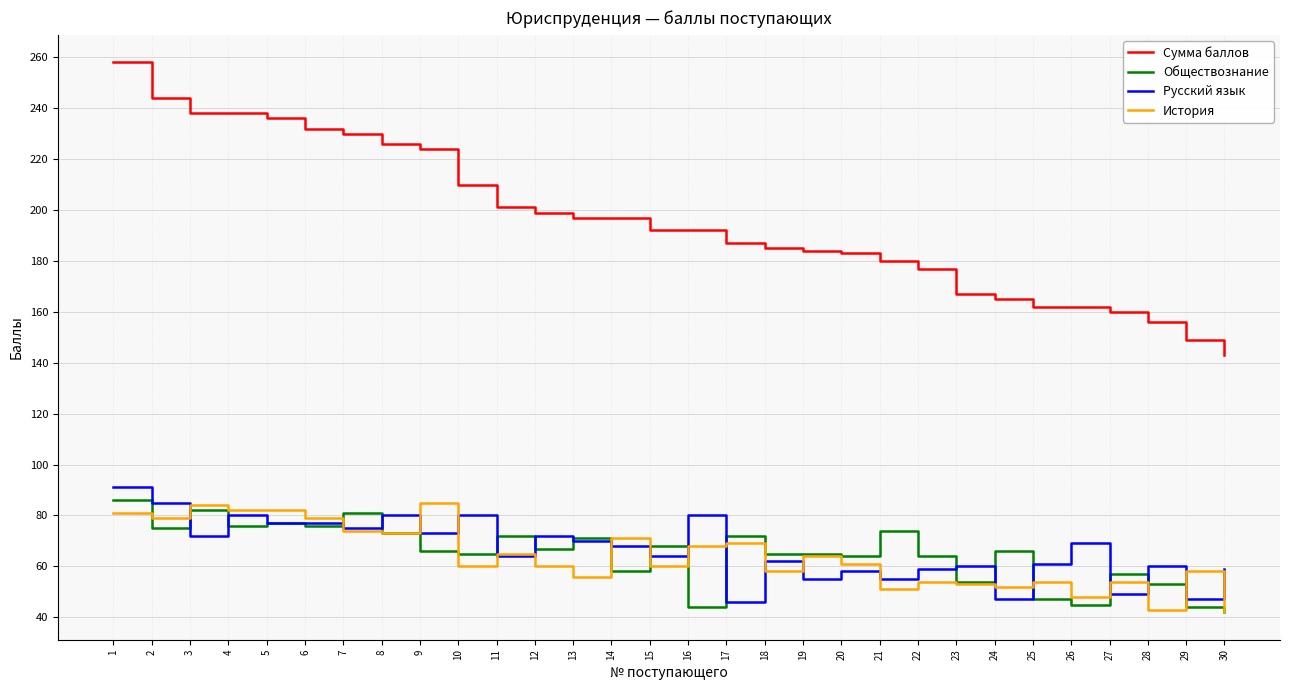

Read the Русский язык value at 1, to the nearest 10.

90